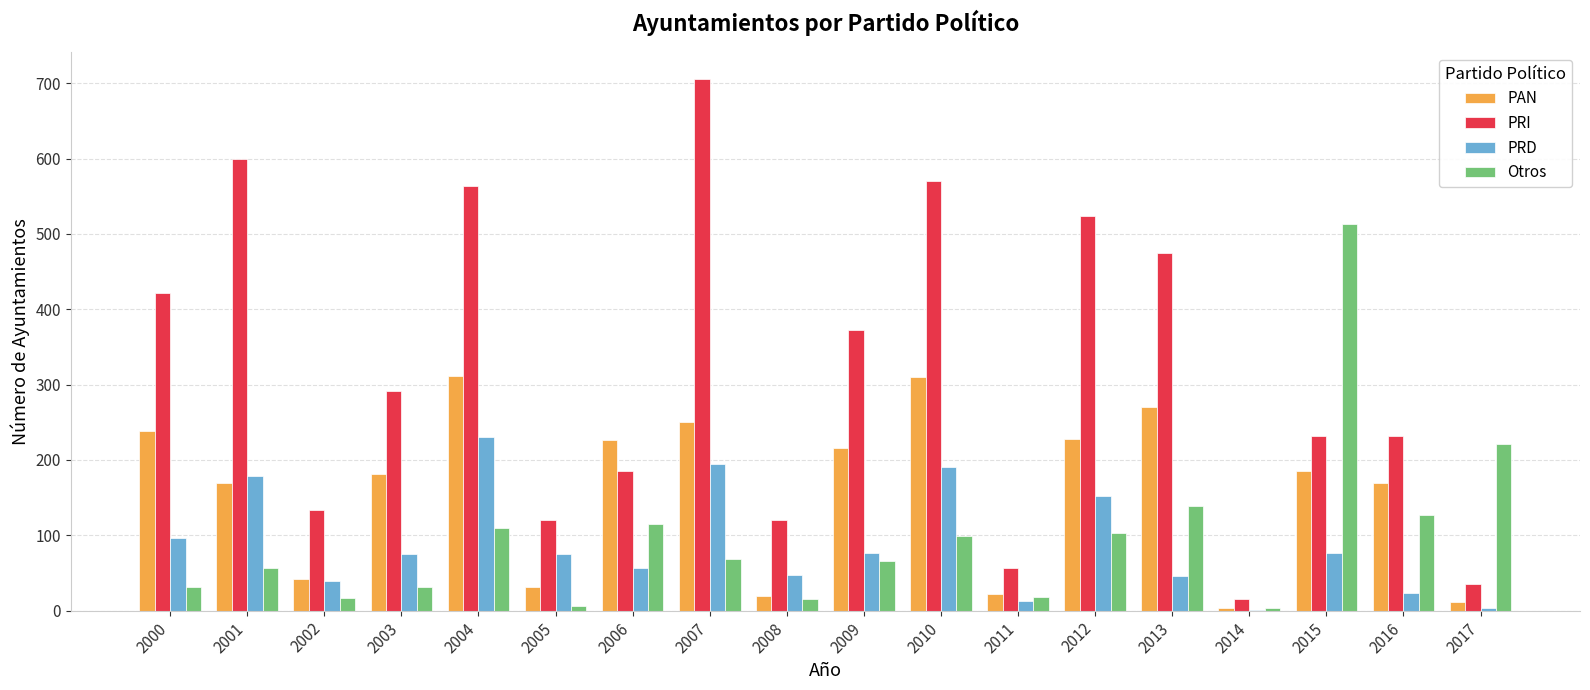

What is the difference between the PRD values at 2001 and 2014?

178